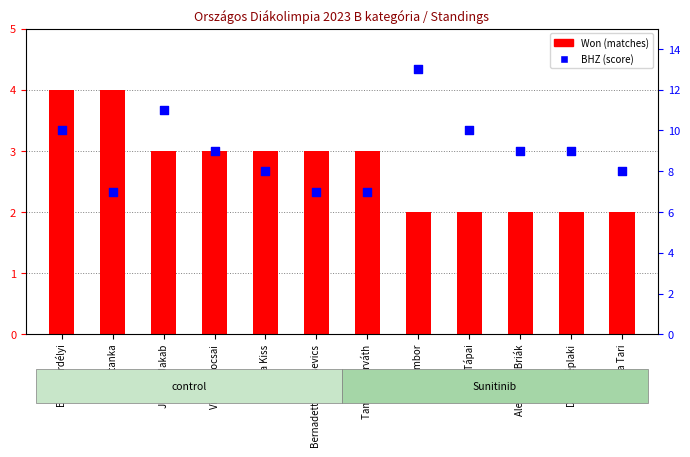

Which series contains the highest Y value?

BHZ